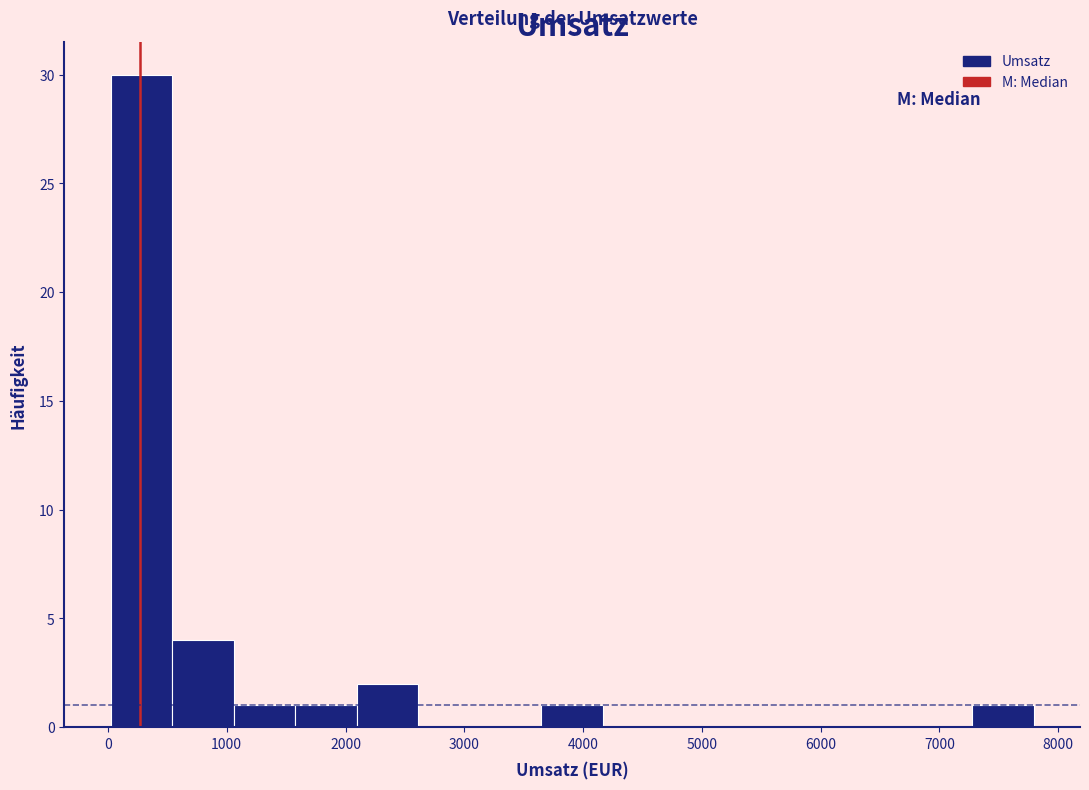

Reading left to right, list every bar in this chart as the range it spans on the x-axis followed by its height. Neither the bar edges nor the heights are printed on the chart, so give them approximately, as read against the axes.

0 to 500: 30
500 to 1100: 4
1100 to 1600: 1
1600 to 2100: 1
2100 to 2600: 2
2600 to 3100: 0
3100 to 3600: 0
3600 to 4200: 1
4200 to 4700: 0
4700 to 5200: 0
5200 to 5700: 0
5700 to 6200: 0
6200 to 6800: 0
6800 to 7300: 0
7300 to 7800: 1